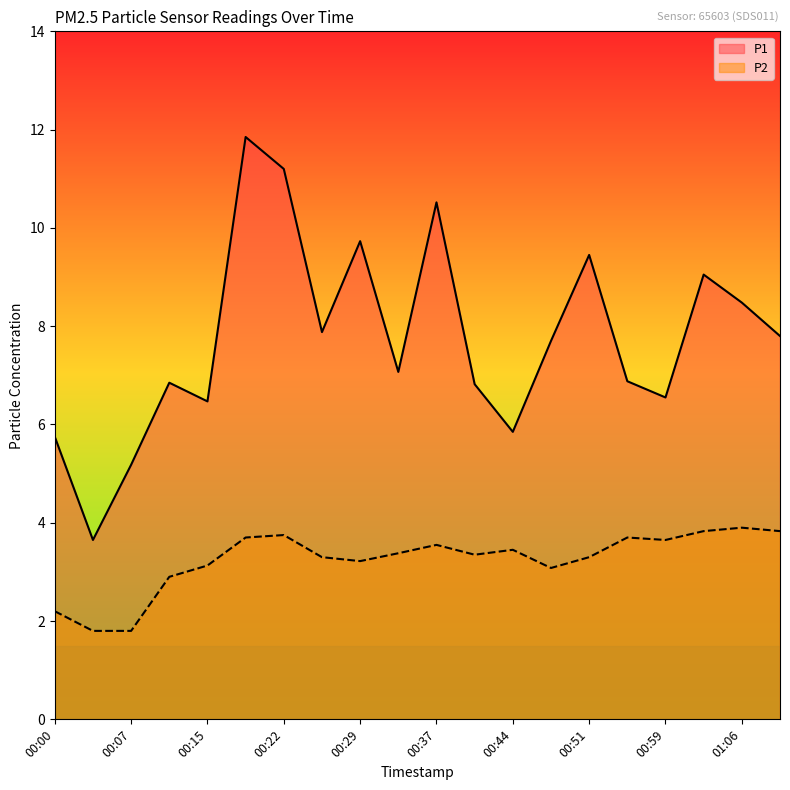

At which label is P2 closest to 2?

00:04